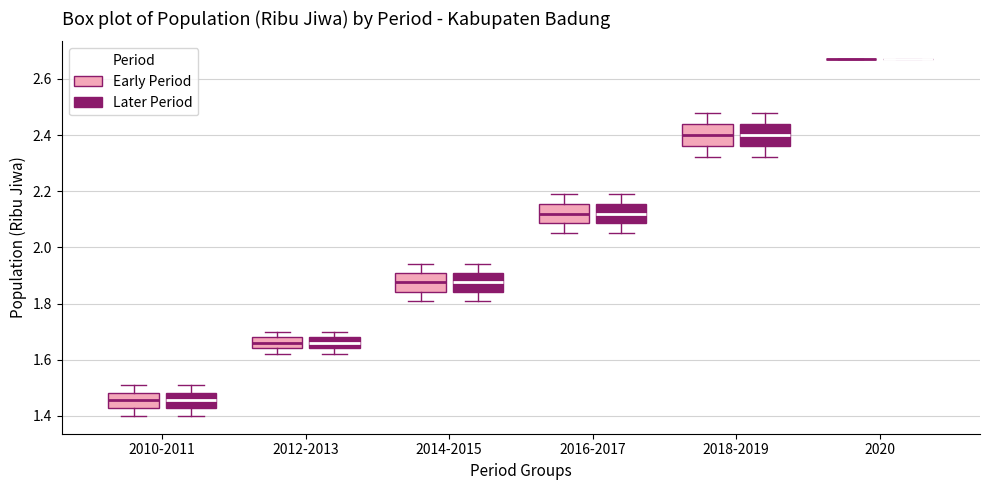

Reading left to right, transcribe this box plot: for each box, give where its median line is, the range the box spans, and where its two whiskers end, as read against the y-axis. The values are not printed on the chart, so give them approximately, as read against the axis.

2010-2011 (Early Period): median 1.46, box 1.42 to 1.48, whiskers 1.40 to 1.52
2010-2011 (Later Period): median 1.46, box 1.42 to 1.48, whiskers 1.40 to 1.52
2012-2013 (Early Period): median 1.66, box 1.64 to 1.68, whiskers 1.62 to 1.70
2012-2013 (Later Period): median 1.66, box 1.64 to 1.68, whiskers 1.62 to 1.70
2014-2015 (Early Period): median 1.88, box 1.84 to 1.90, whiskers 1.82 to 1.94
2014-2015 (Later Period): median 1.88, box 1.84 to 1.90, whiskers 1.82 to 1.94
2016-2017 (Early Period): median 2.12, box 2.08 to 2.16, whiskers 2.06 to 2.20
2016-2017 (Later Period): median 2.12, box 2.08 to 2.16, whiskers 2.06 to 2.20
2018-2019 (Early Period): median 2.40, box 2.36 to 2.44, whiskers 2.32 to 2.48
2018-2019 (Later Period): median 2.40, box 2.36 to 2.44, whiskers 2.32 to 2.48
2020 (Early Period): box collapsed to a line at 2.68, whiskers 2.68 to 2.68
2020 (Later Period): box collapsed to a line at 2.68, whiskers 2.68 to 2.68